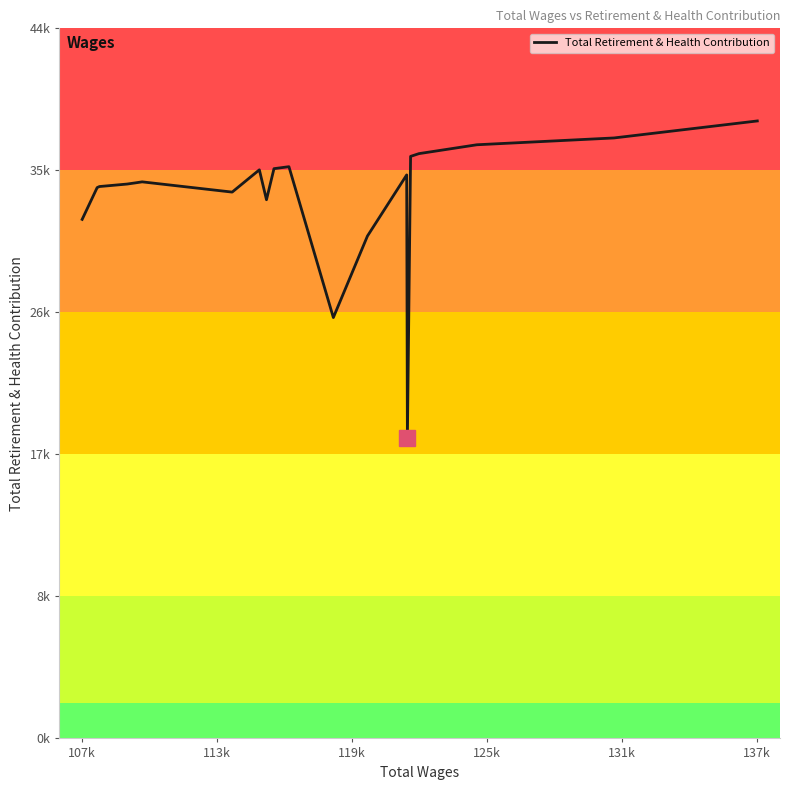

Does the chart display data point markers on the line(s)?

No